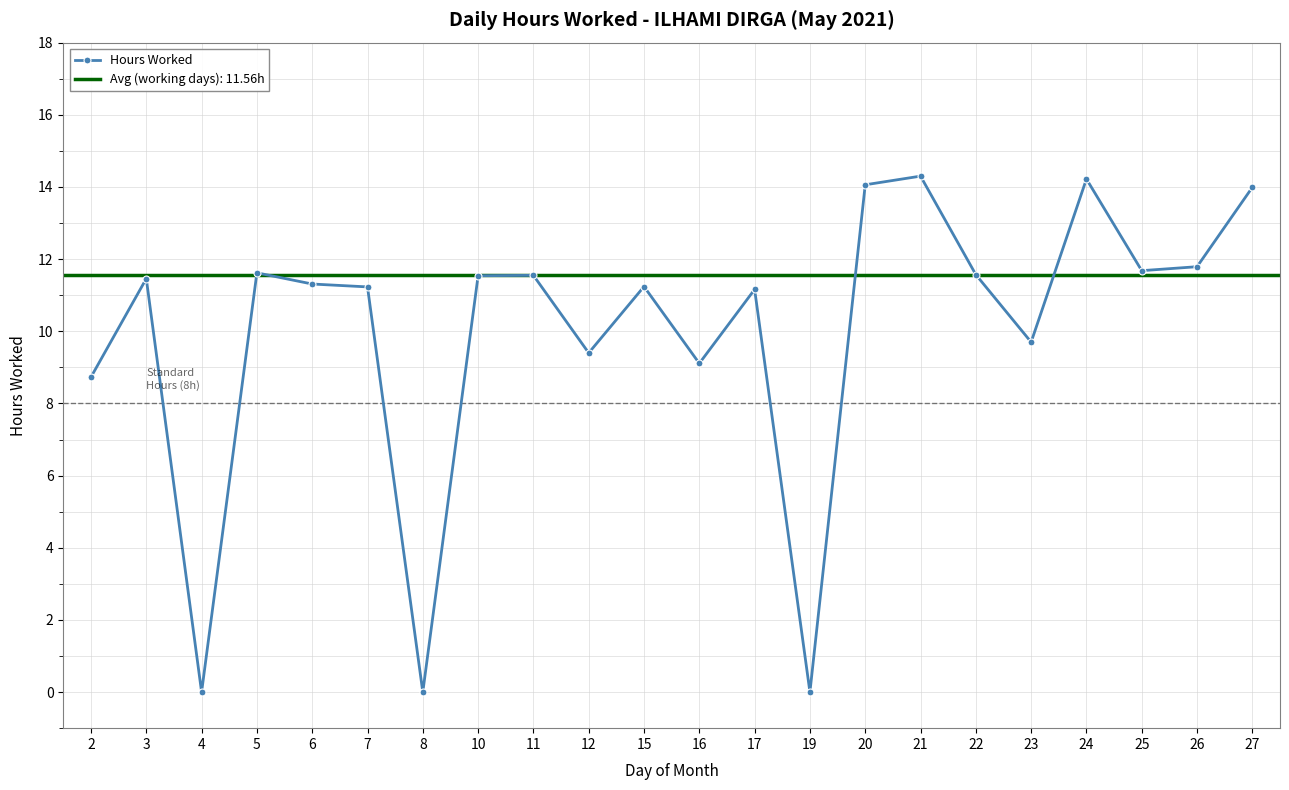

Where does the data first go above 11?

3